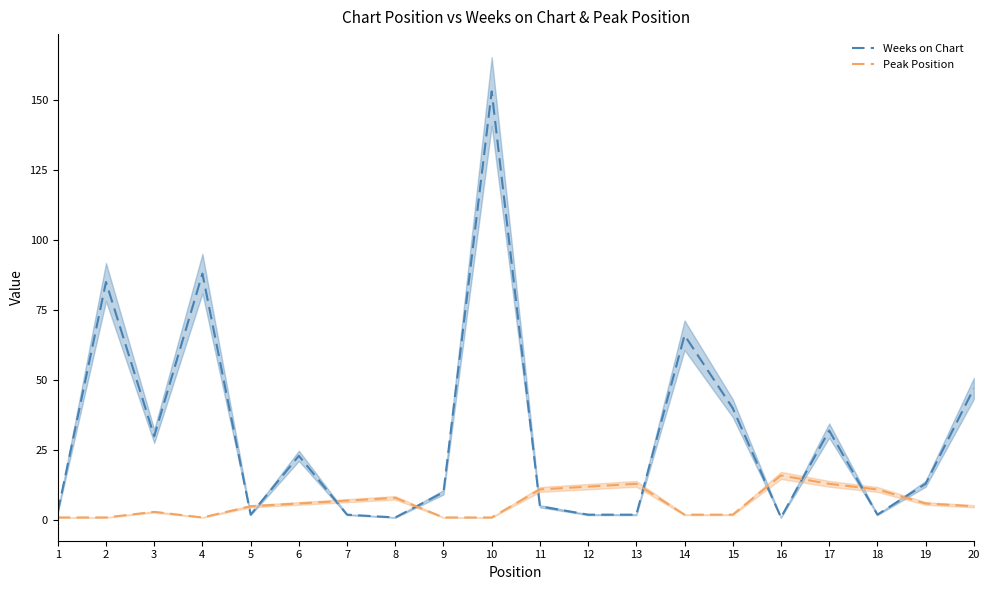

The Peak Position series shows 1 at 10. True or false?

True